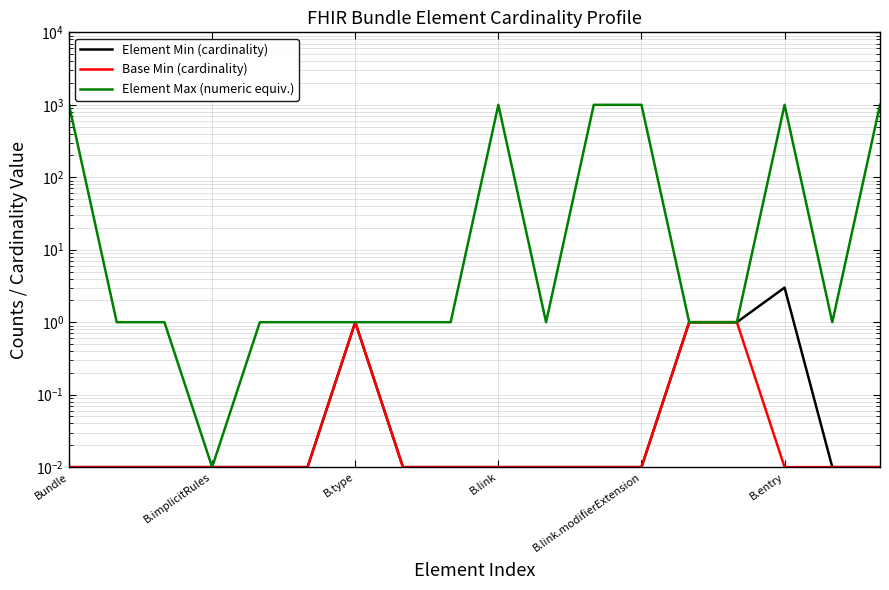

True or false: Element Min (cardinality) and Base Min (cardinality) intersect in this chart.

False